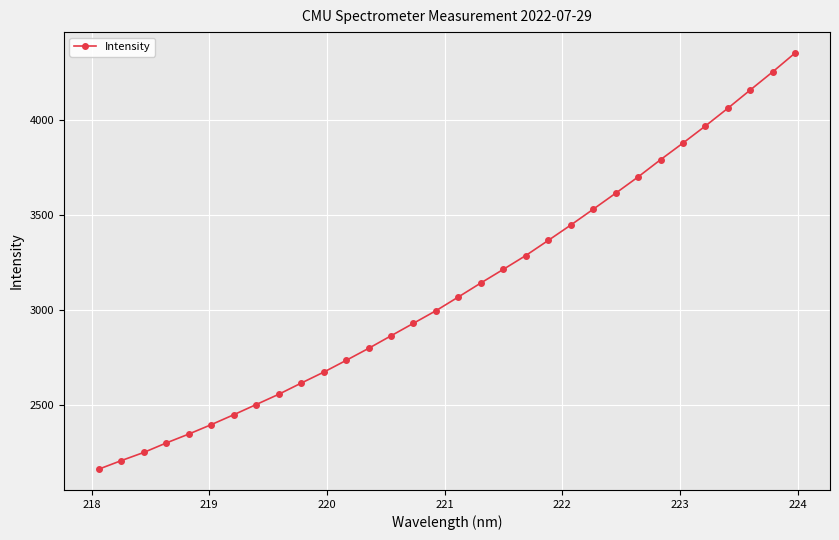

How many distinct data groups are displayed?

1